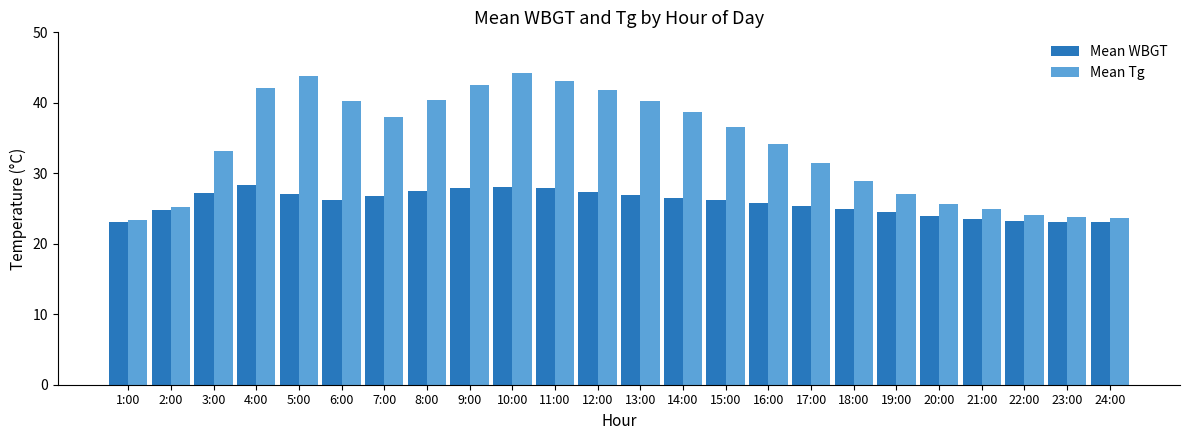

List the series in order of their peak value, lowest first.

Mean WBGT, Mean Tg